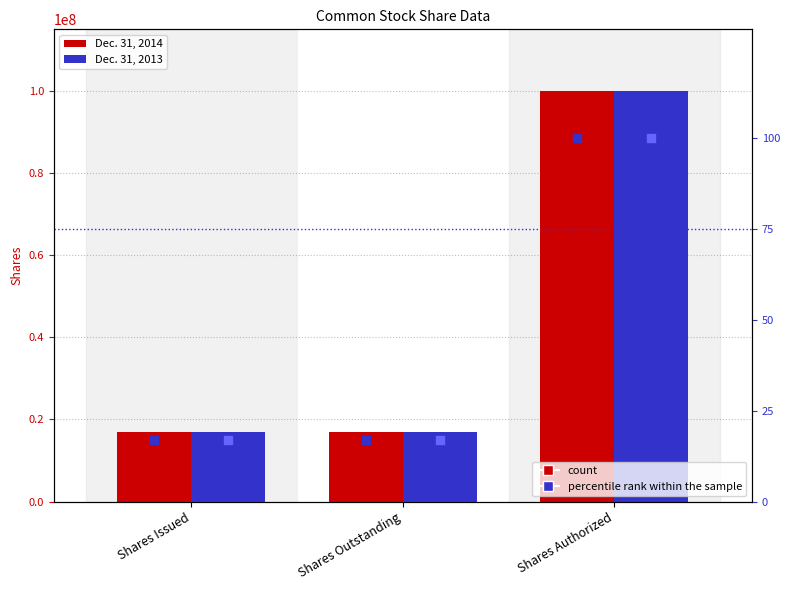

Which series has the largest total across all categories?

Dec. 31, 2014